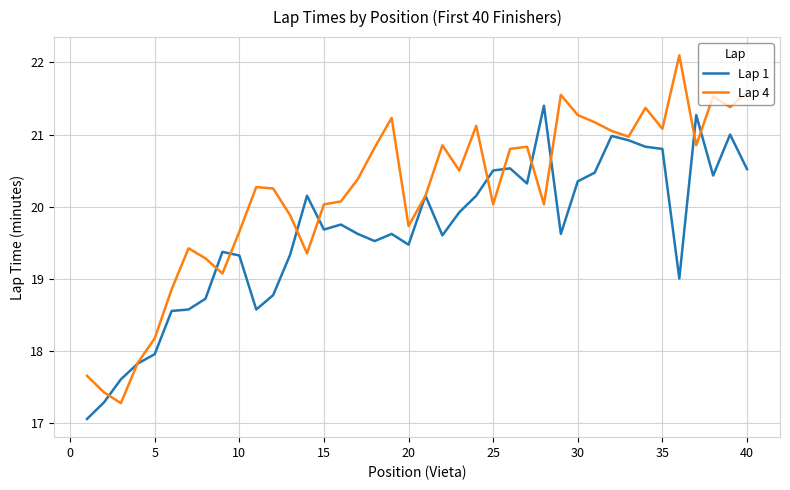

What is the highest value of the Lap 1 series?

21.4